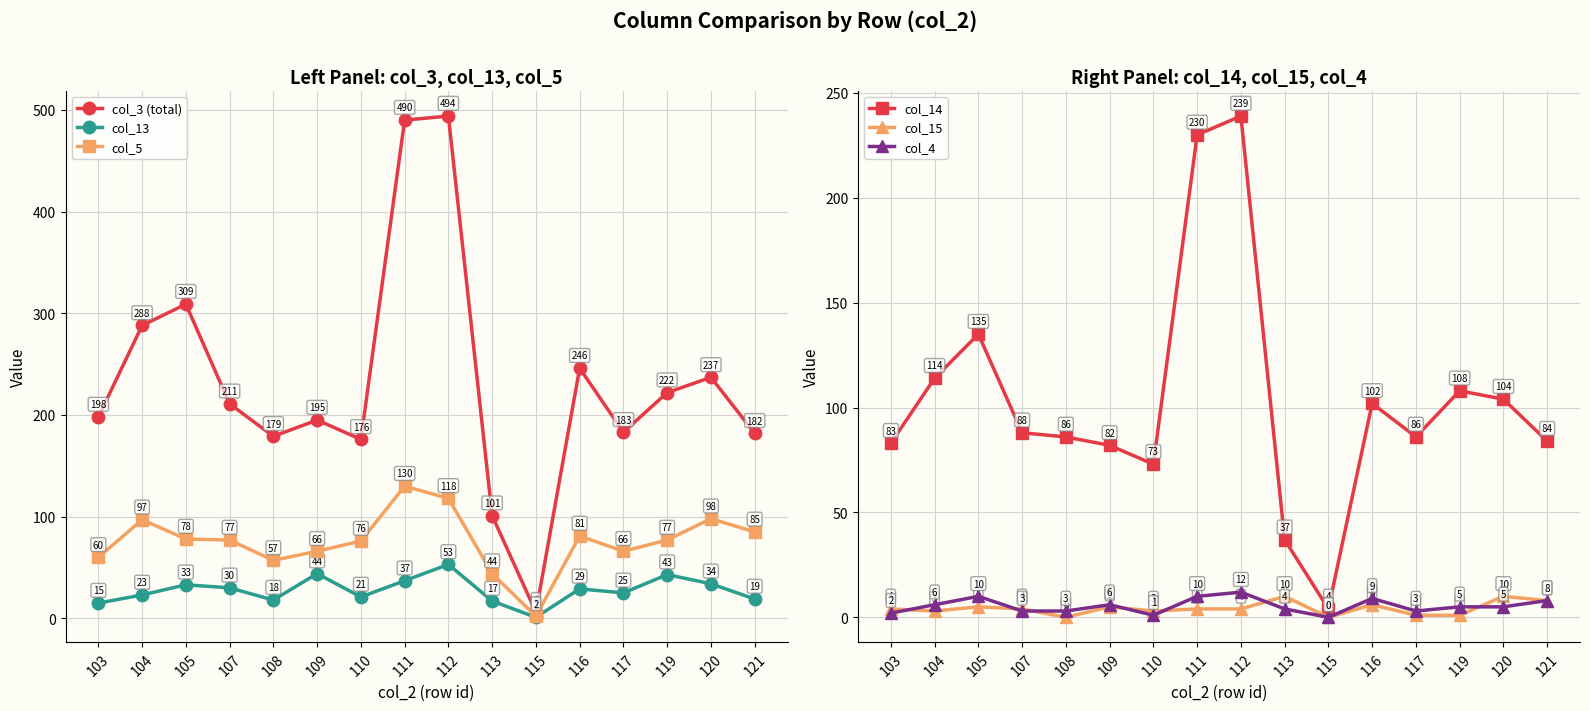

The value of col_4 at 104 is 6. True or false?

True